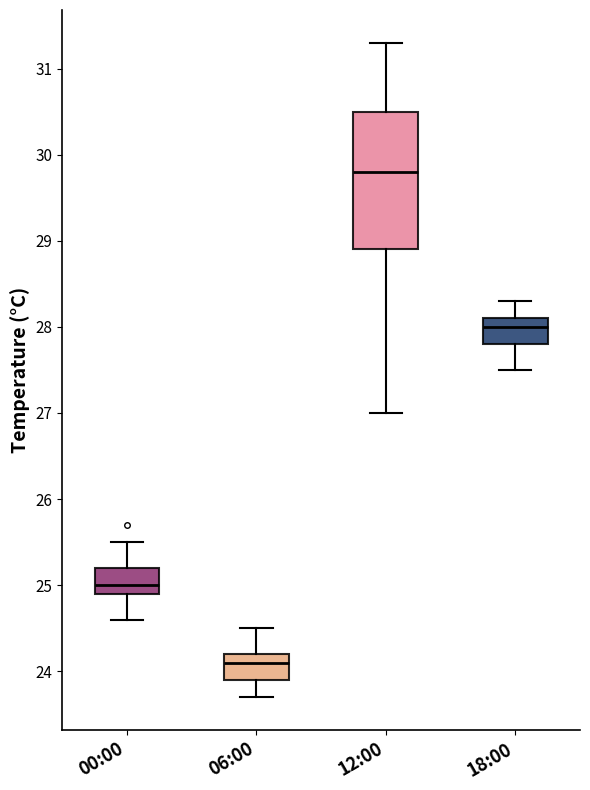

Which box is the tallest, from its lower edge to its upper edge?

12:00